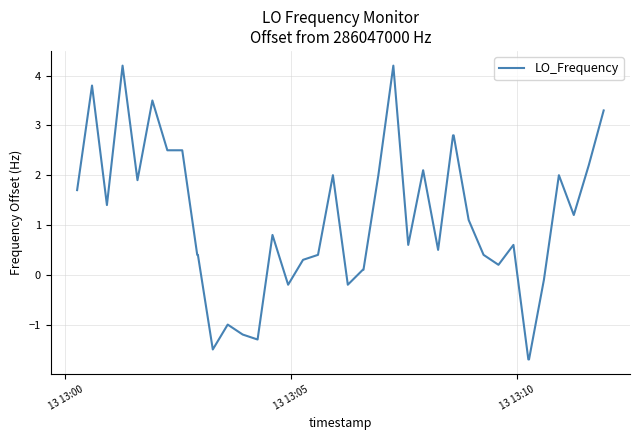

What is the greatest value displayed?

4.2